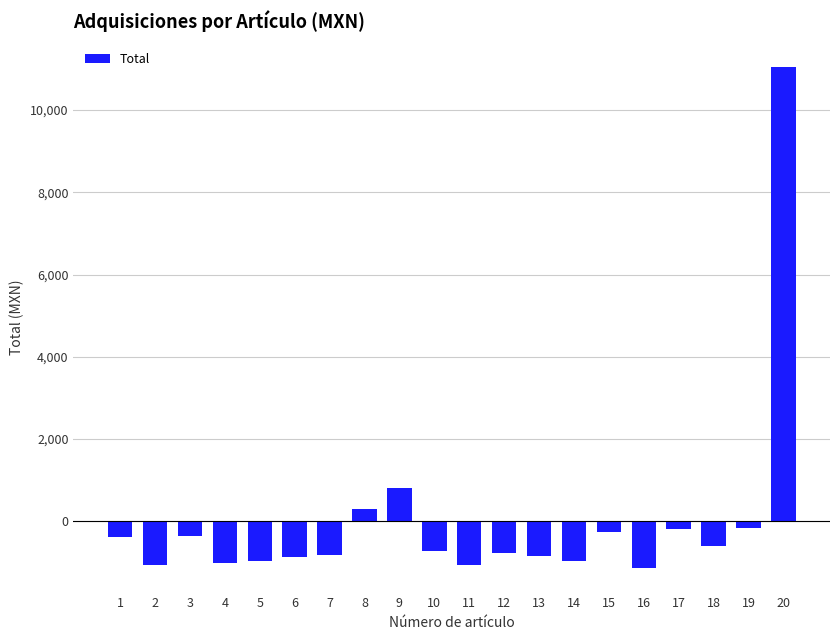

The value at 11 is -1704.4. True or false?

False